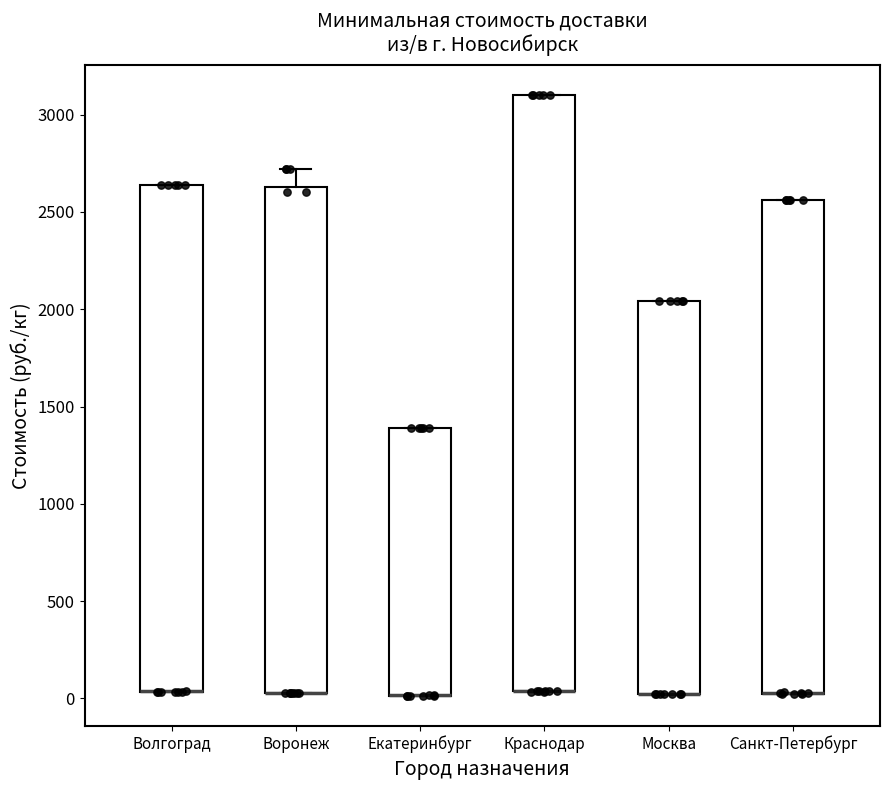

Reading left to right, read every box against the y-axis: the position of its median line, the range the box covers, and the ends of its whiskers. The values are not printed on the chart, so give them approximately, as read against the axis.

Волгоград: median 50 (drawn on the box's lower edge), box 50 to 2650, whiskers 50 to 2650
Воронеж: median 50 (drawn on the box's lower edge), box 50 to 2650, whiskers 50 to 2700
Екатеринбург: median 0 (drawn on the box's lower edge), box 0 to 1400, whiskers 0 to 1400
Краснодар: median 50 (drawn on the box's lower edge), box 50 to 3100, whiskers 50 to 3100
Москва: median 50 (drawn on the box's lower edge), box 0 to 2050, whiskers 0 to 2050
Санкт-Петербург: median 50 (drawn on the box's lower edge), box 50 to 2550, whiskers 0 to 2550